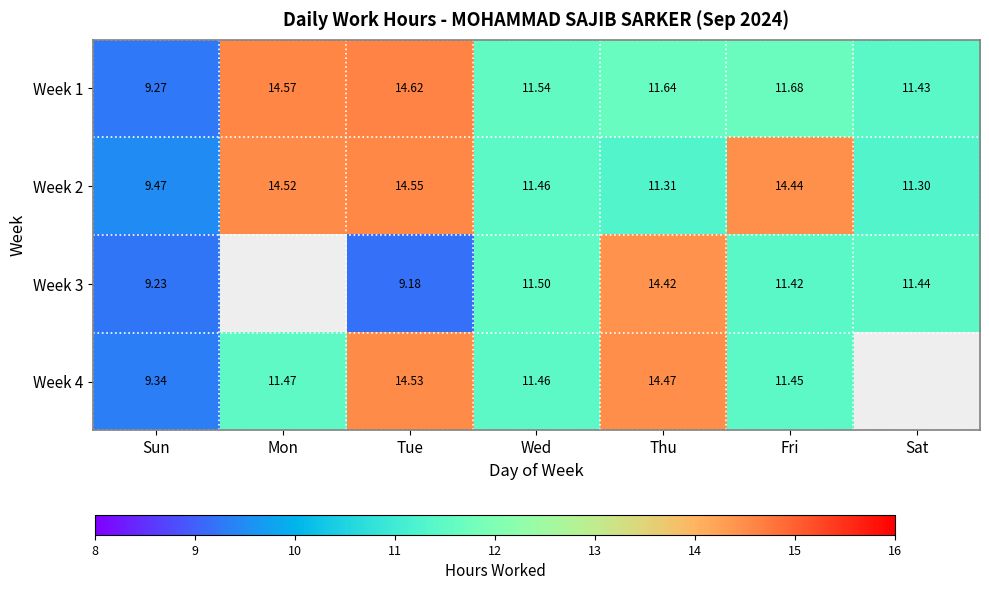

What is the difference between the highest and lowest values at Sat?

0.1